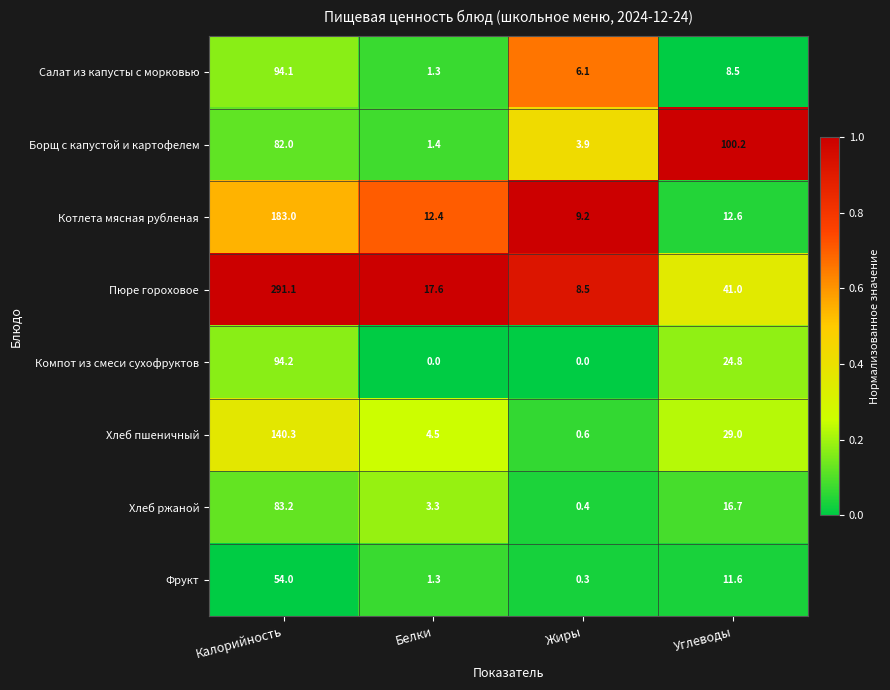

List the series in order of their peak value, highest first.

Пюре гороховое, Котлета мясная рубленая, Хлеб пшеничный, Борщ с капустой и картофелем, Компот из смеси сухофруктов, Салат из капусты с морковью, Хлеб ржаной, Фрукт